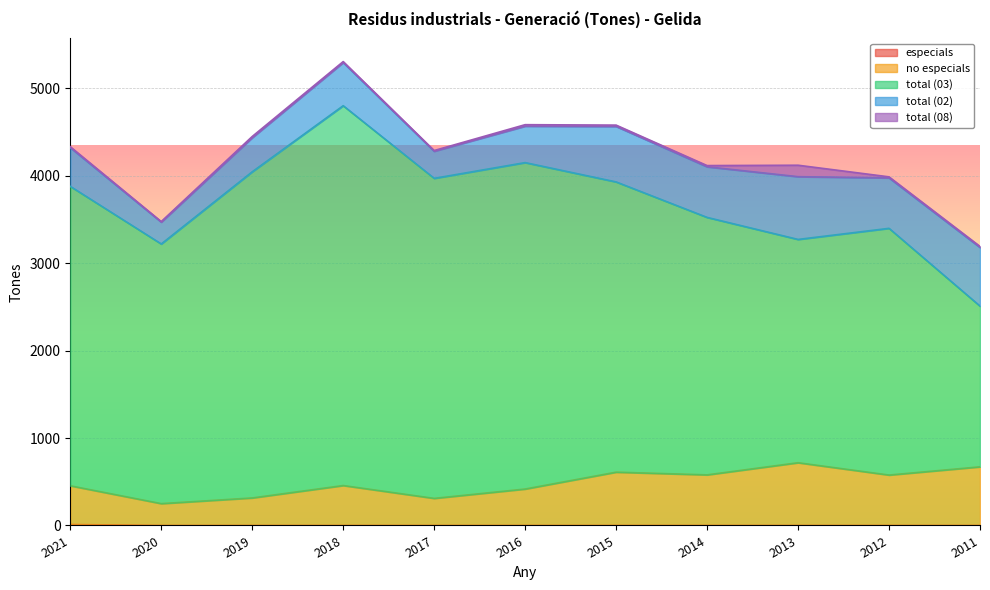

What is the value of the no especials point at the 5th from the left?

310